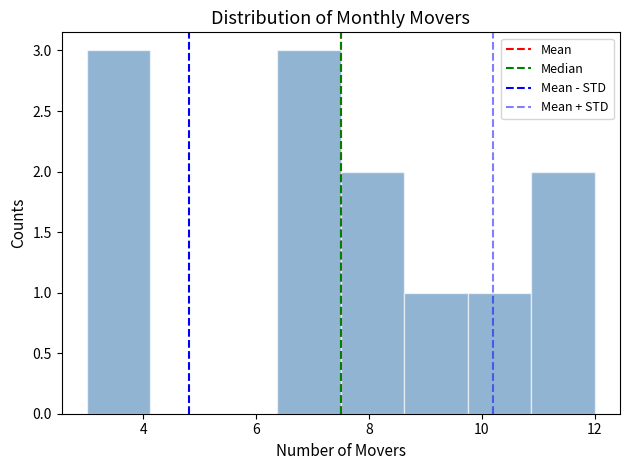

How tall is the bar that spans 9.8 to 10.8 on the x-axis? Neither the bar edges nor the heights are printed on the chart, so give them approximately, as read against the axes.

1